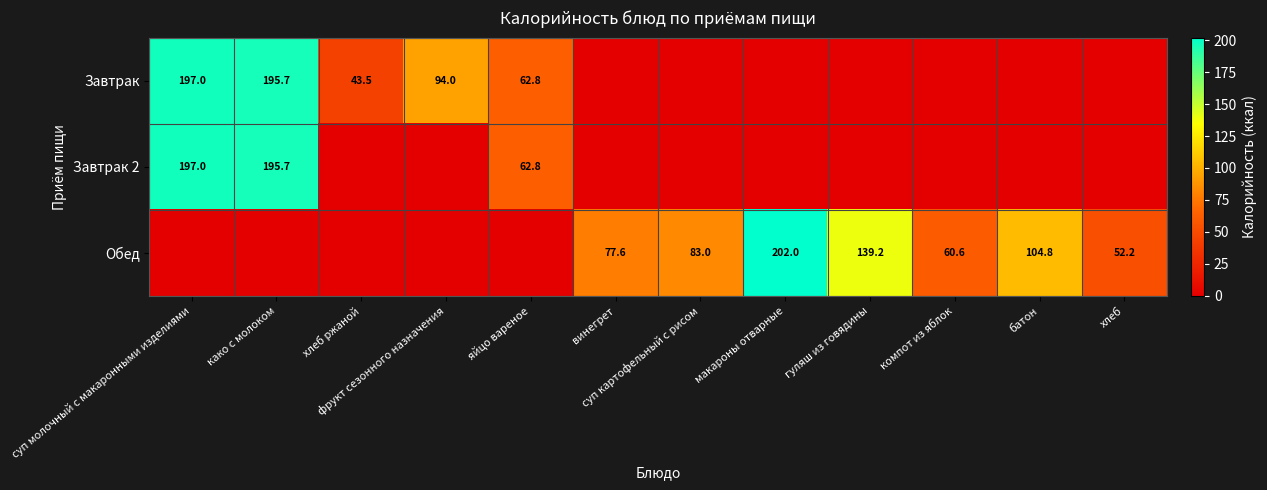

Is the value of Обед at суп картофельный с рисом greater than the value of Завтрак 2 at яйцо вареное?

Yes